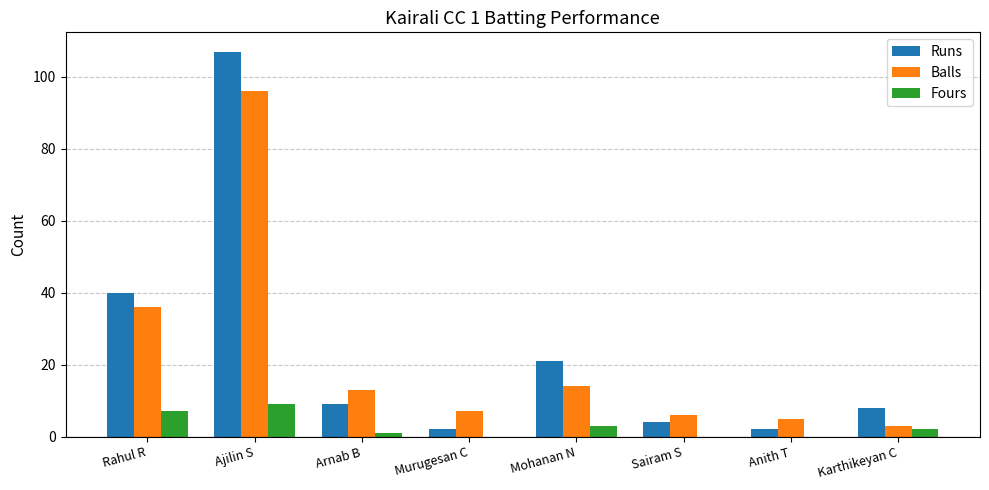

Reading left to right, transcribe all the data shown in this chart.

Runs: 40	107	9	2	21	4	2	8
Balls: 36	96	13	7	14	6	5	3
Fours: 7	9	1	0	3	0	0	2